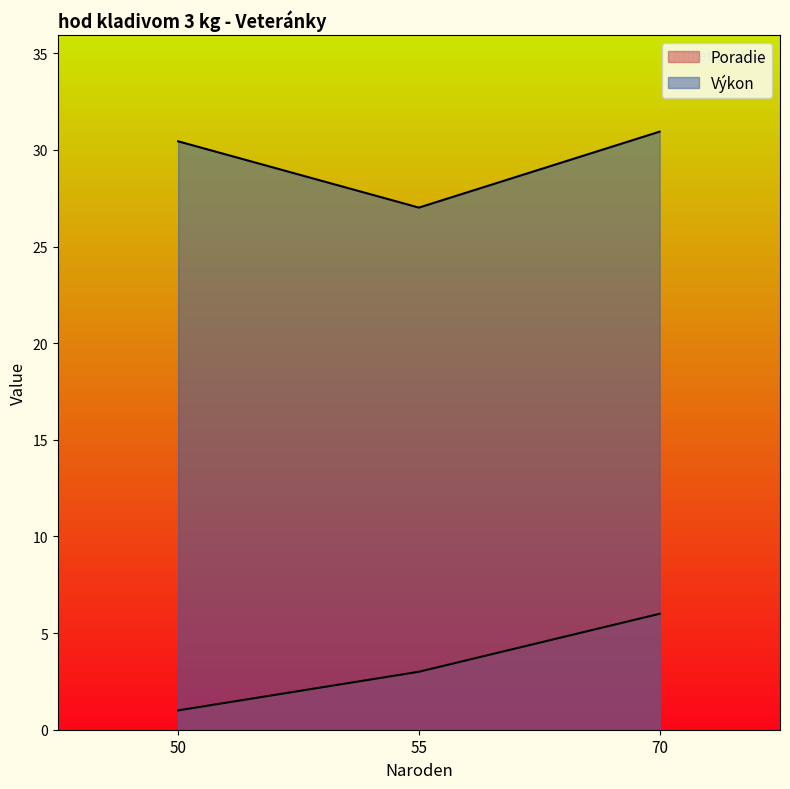

True or false: Poradie has a value of 3.0 at 55.

True